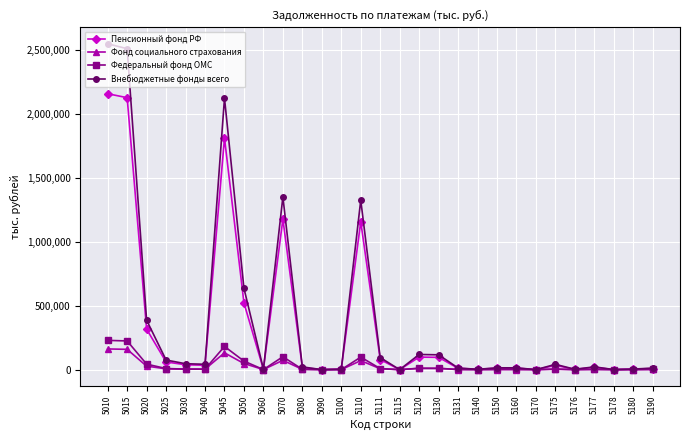

Between 5045 and 5060, which series saw the biggest shift?

Внебюджетные фонды всего